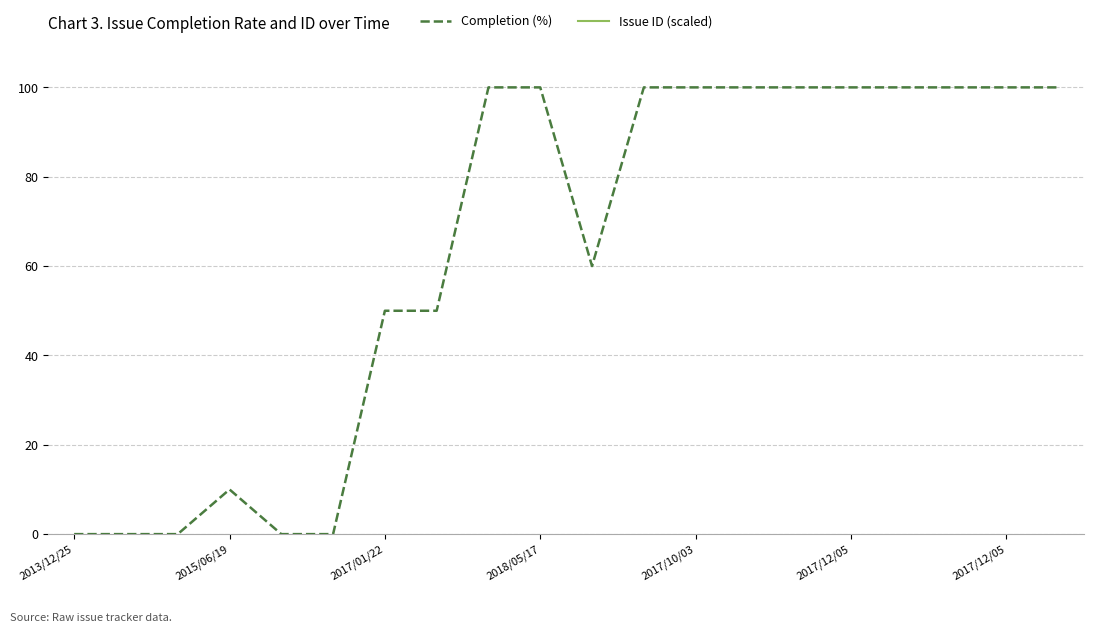

True or false: Completion (%) and Issue ID (scaled) cross at least once.

False